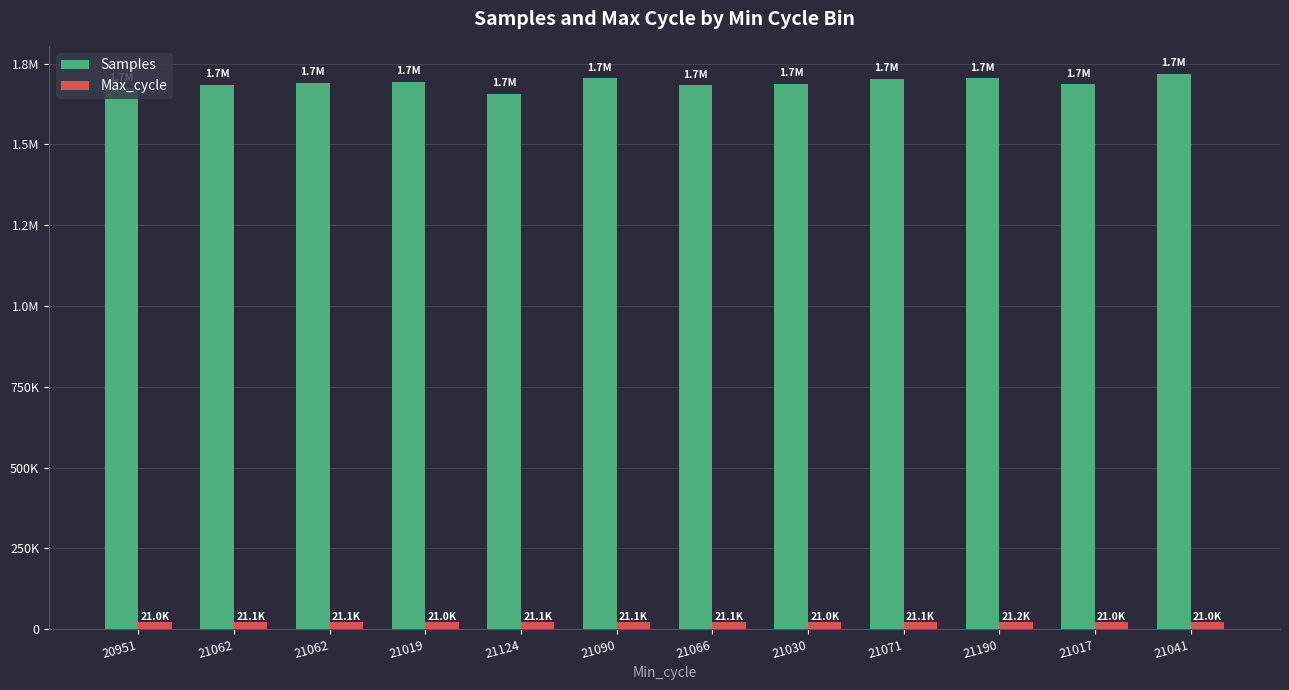

What are all the series names shown in the legend?

Samples, Max_cycle